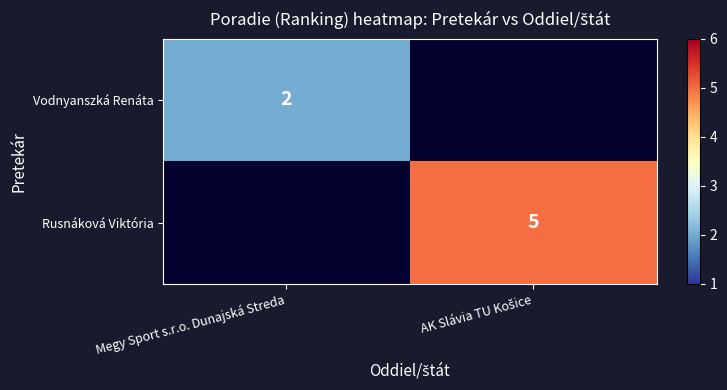

Is it true that Vodnyanszká Renáta equals 1 at Megy Sport s.r.o. Dunajská Streda?

False